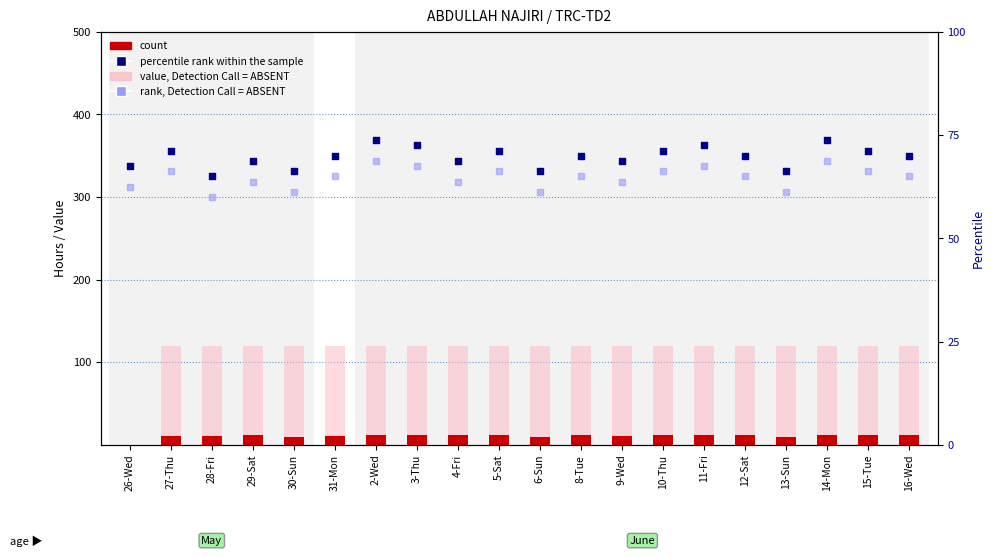

Which series reaches the maximum Y coordinate?

value, Detection Call = ABSENT